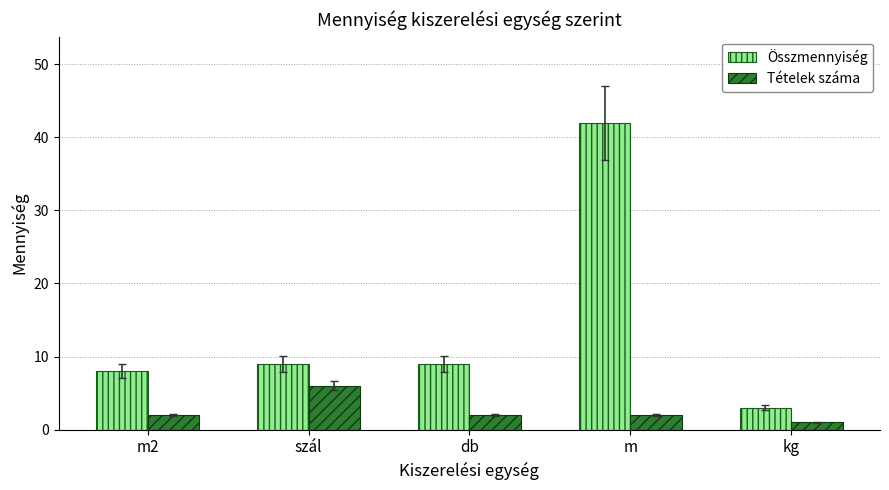

Reading left to right, what are all the values shown in this chart?

Összmennyiség: 8	9	9	42	3
Tételek száma: 2	6	2	2	1